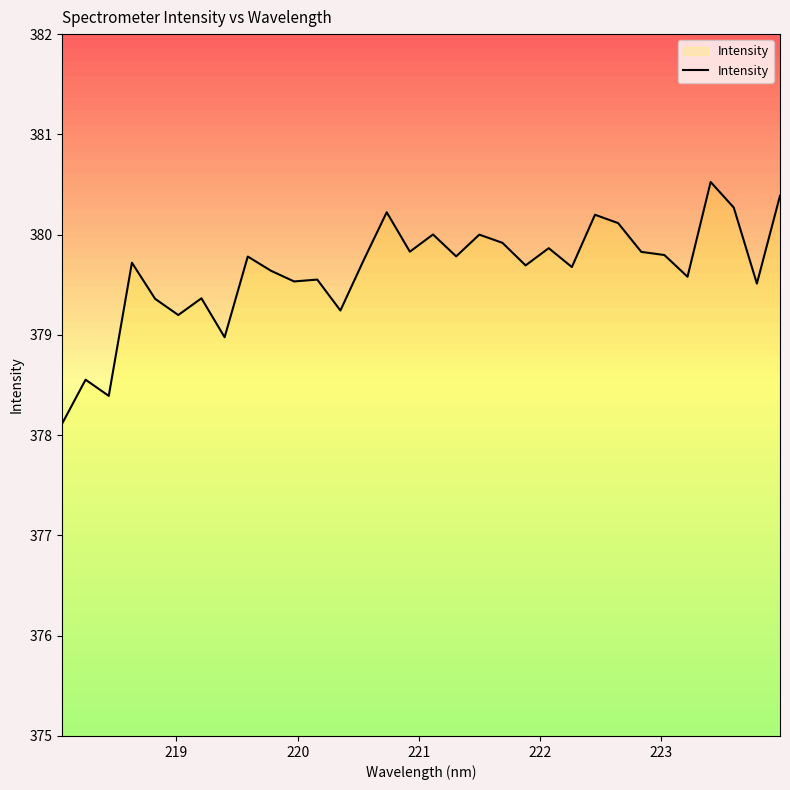

What is the maximum value for Intensity?

380.5